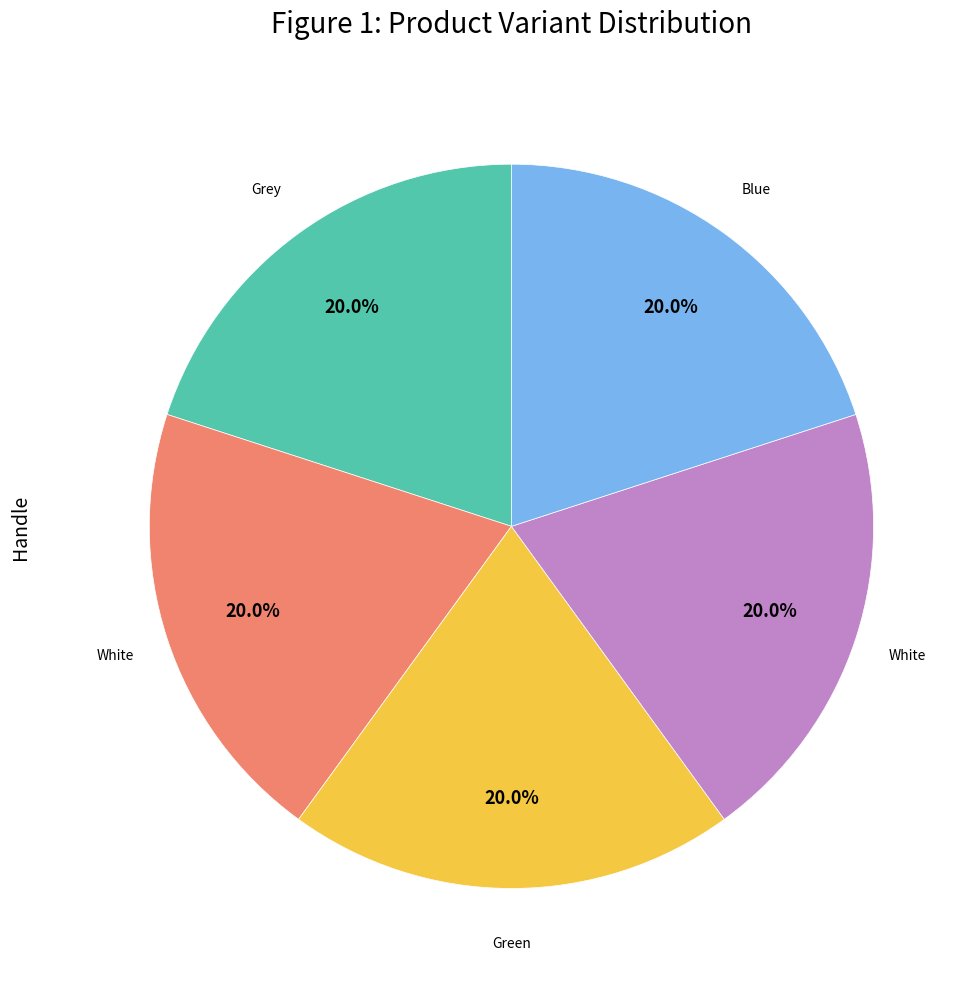

Is there a majority slice in this chart?

No